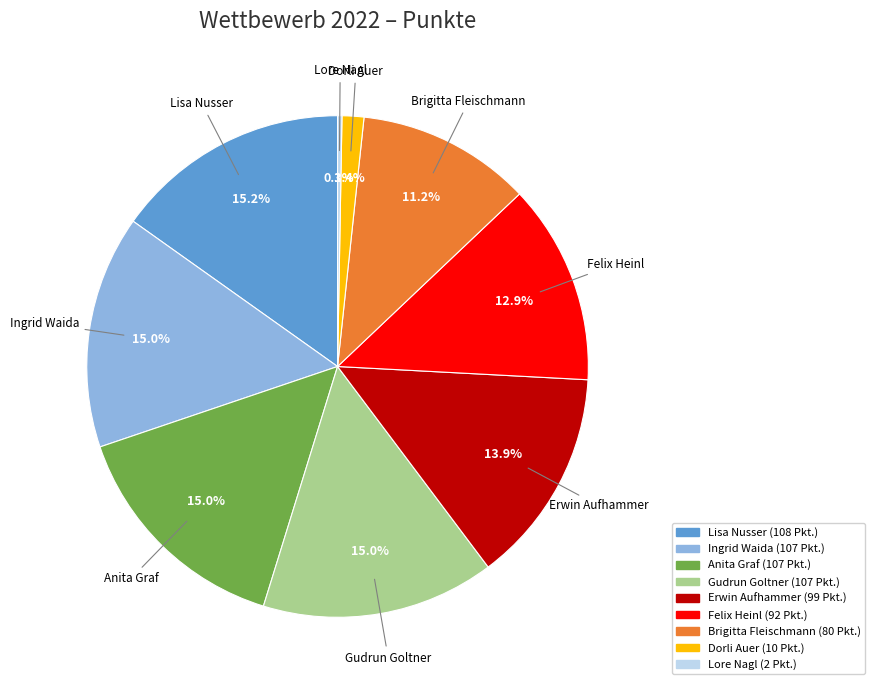

Which has a higher value, Lore Nagl or Dorli Auer?

Dorli Auer